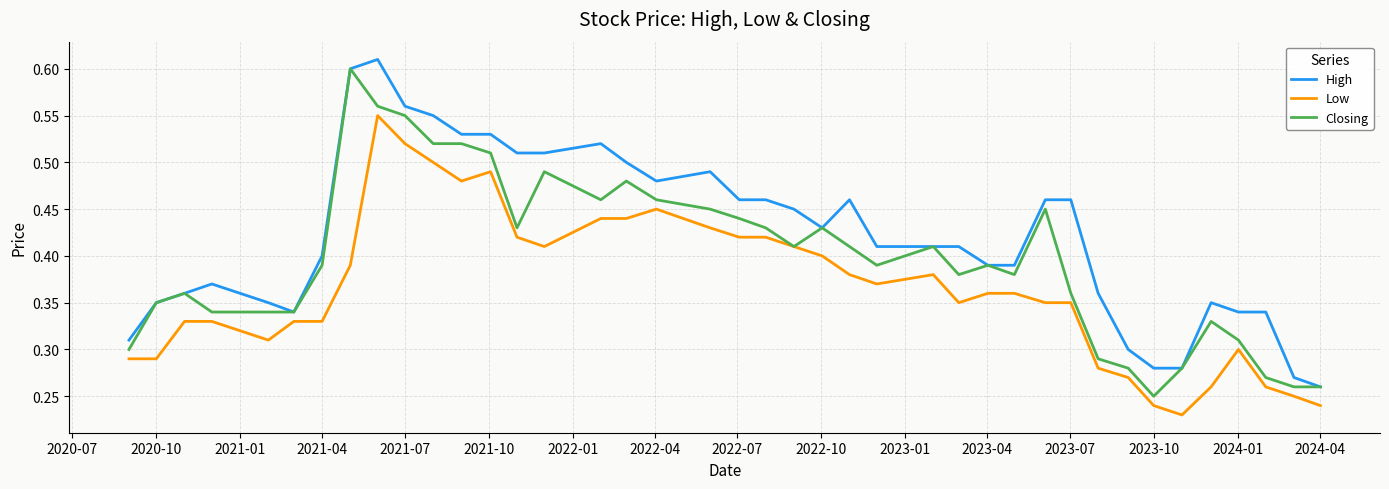

True or false: High and Low cross at least once.

False